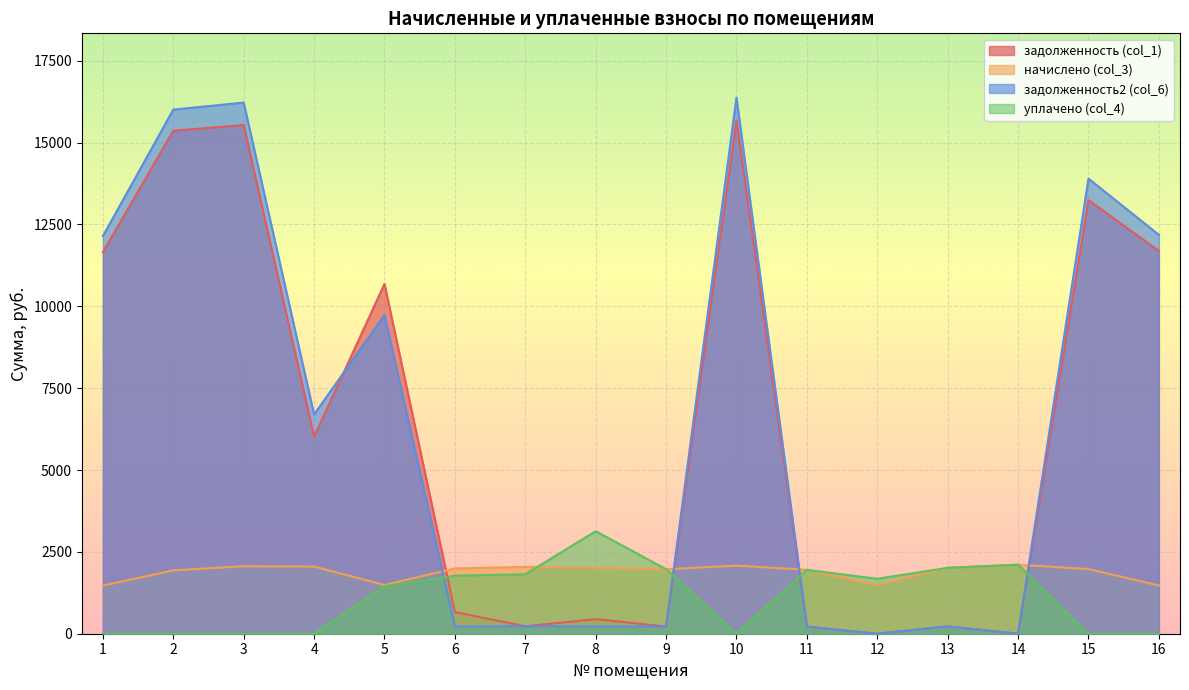

Rank the series at 2 from highest to lowest value.

задолженность2 (col_6), задолженность (col_1), начислено (col_3), уплачено (col_4)